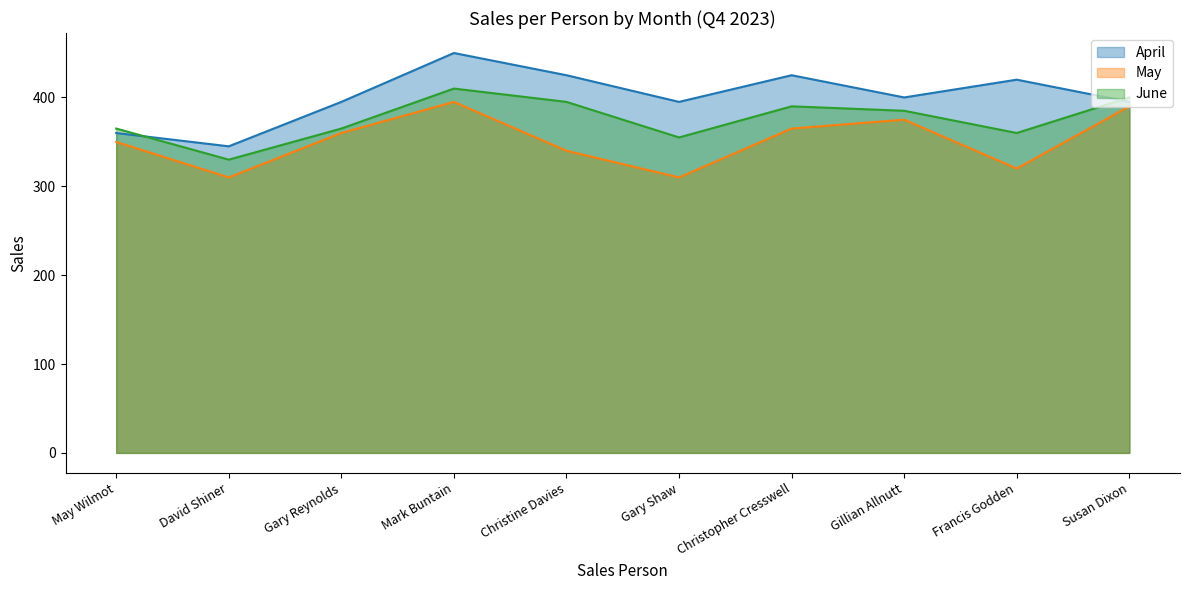

How many interior local peaks does the June series have?

2